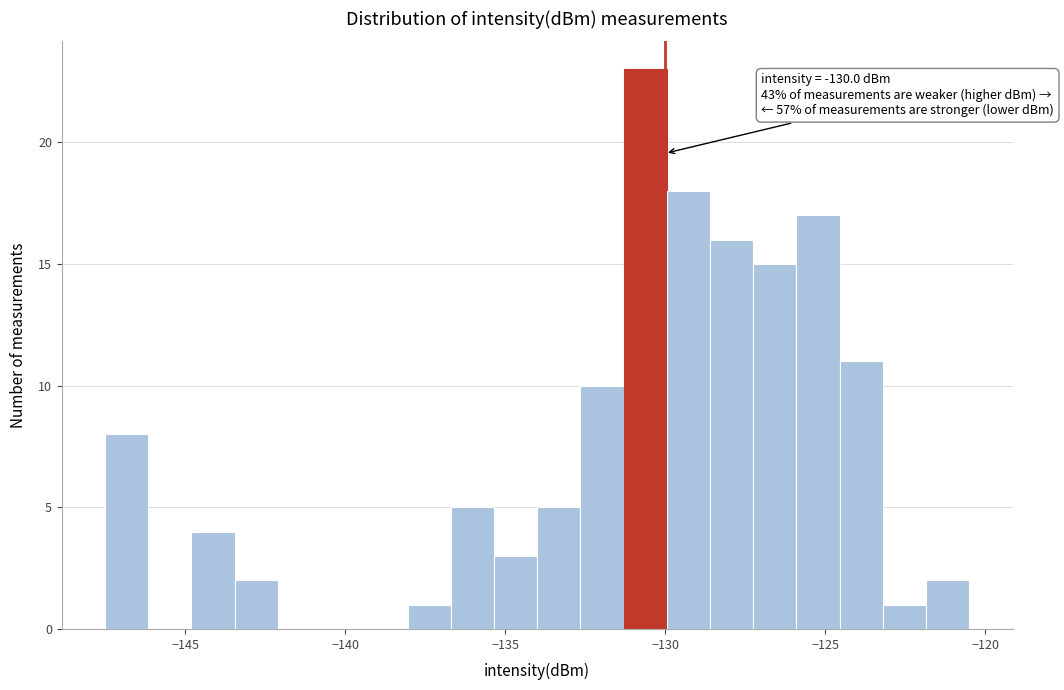

Around what value on the x-axis is the tallest bar? Give the approximate position of its centre, as read against the axis.

-130.5